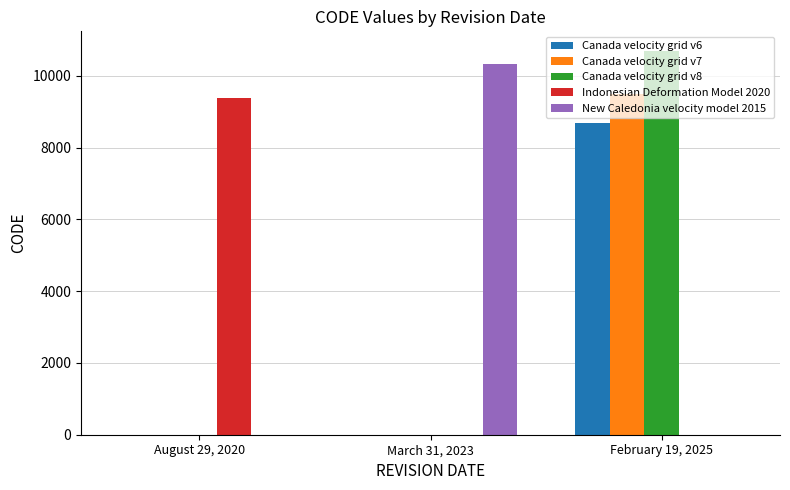

How many series are shown in this chart?

5